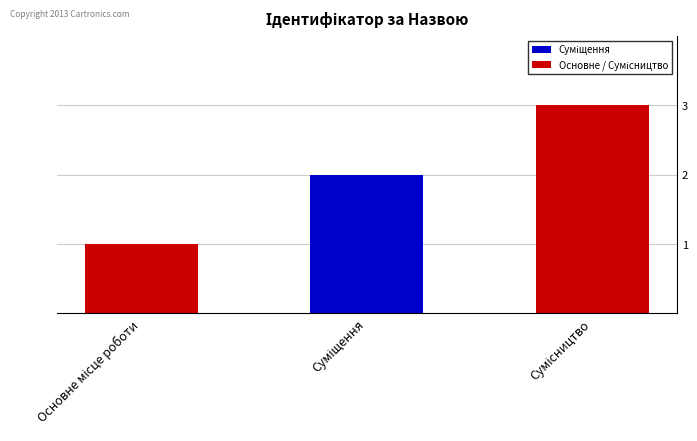

What is the greatest value displayed?

3